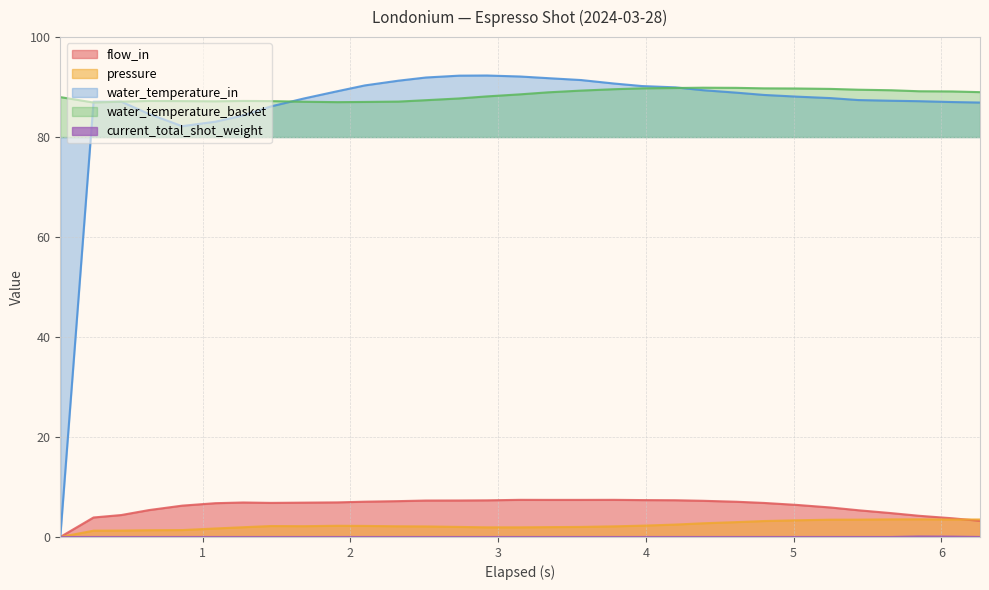

What is the value of the flow_in point at the 9th from the left?

6.9